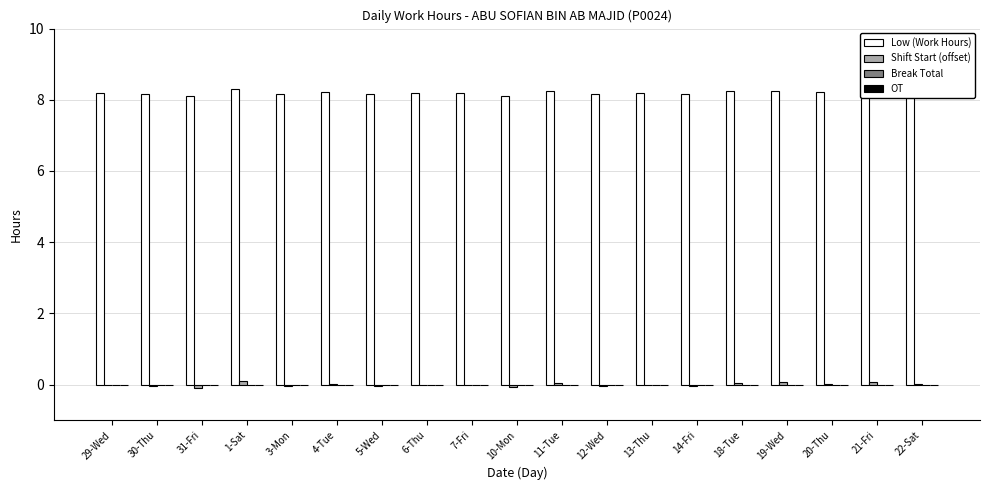

Which series has the largest total across all categories?

Low (Work Hours)